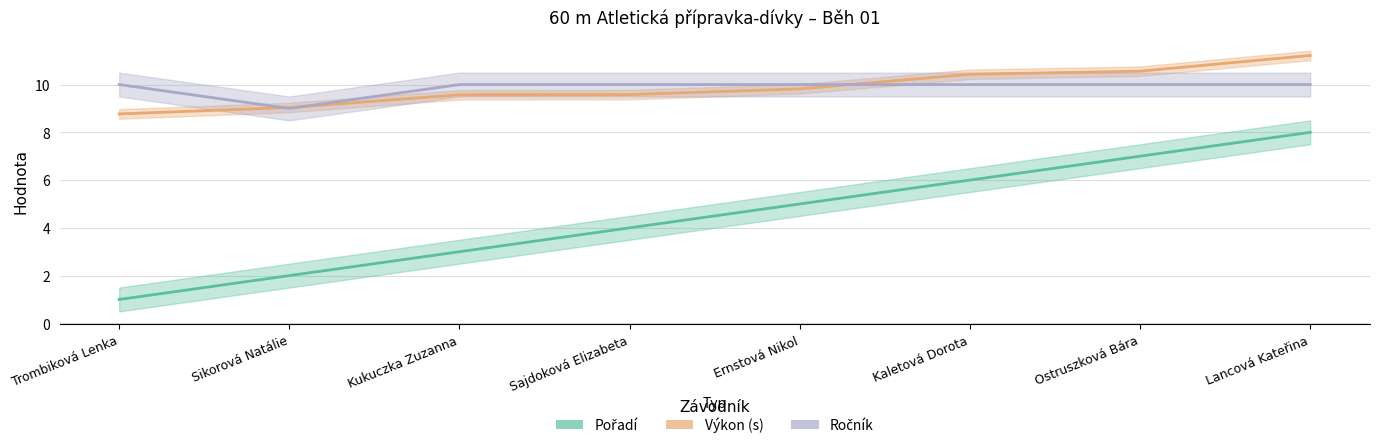

True or false: Pořadí and Výkon intersect in this chart.

False